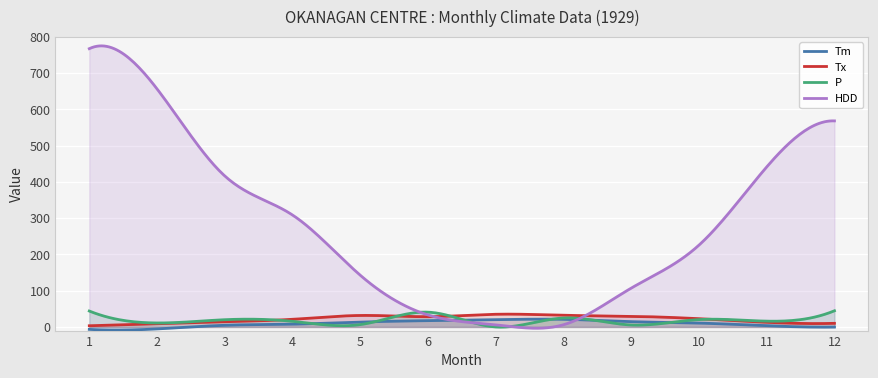

What is the difference between the HDD values at 6 and 7?

27.3